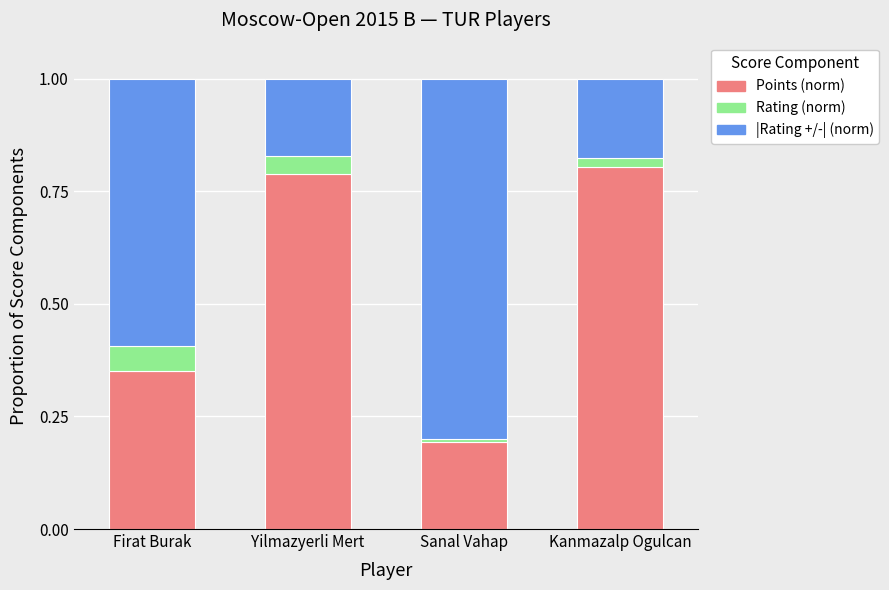

Count the number of data series in this chart.

3